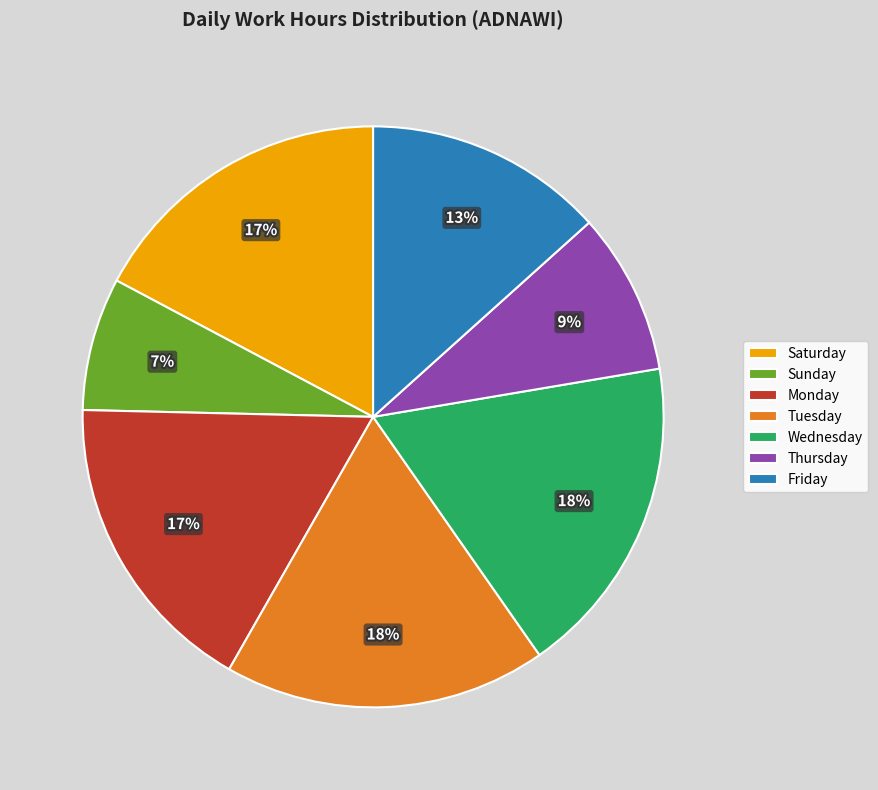

Is it true that Tuesday is 24% of the pie?

False